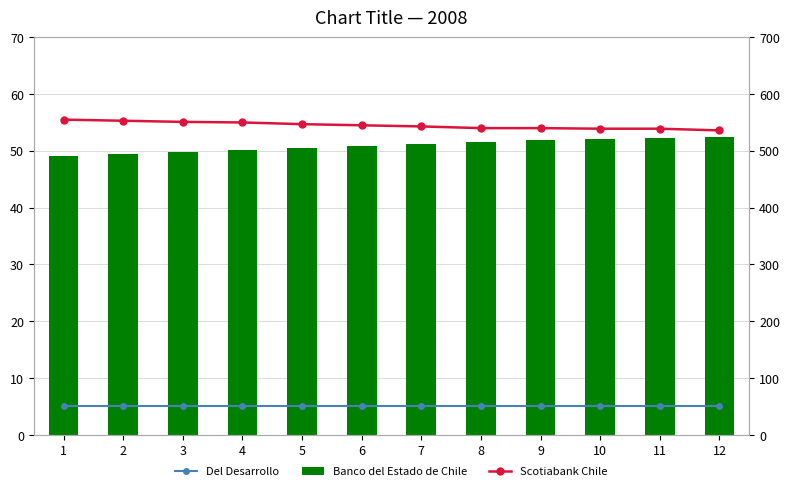

What is the value of the Scotiabank Chile bar at the 9th from the left?

540.0